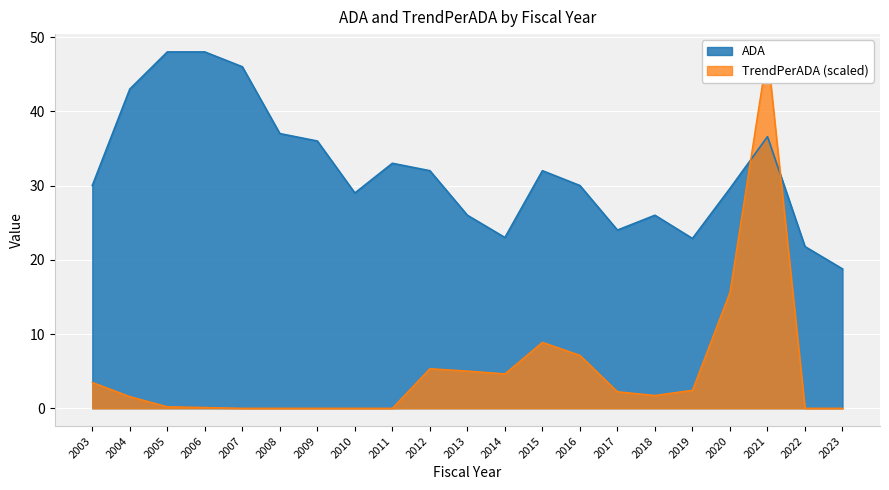

In ADA, how many points are higher than both neighbors (excluding endpoints)?

4